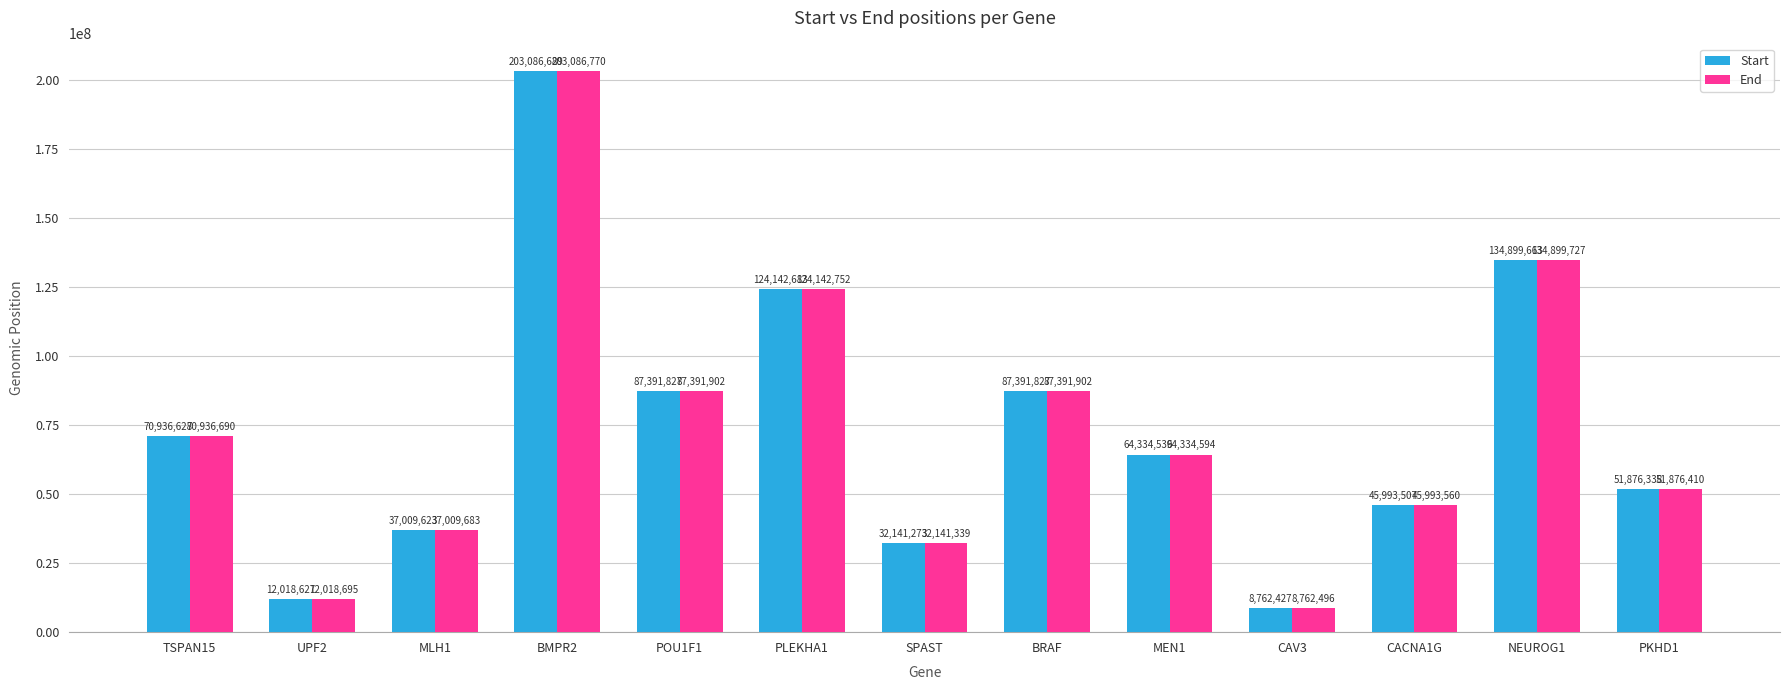

True or false: Start has a value of 191845516 at NEUROG1.

False